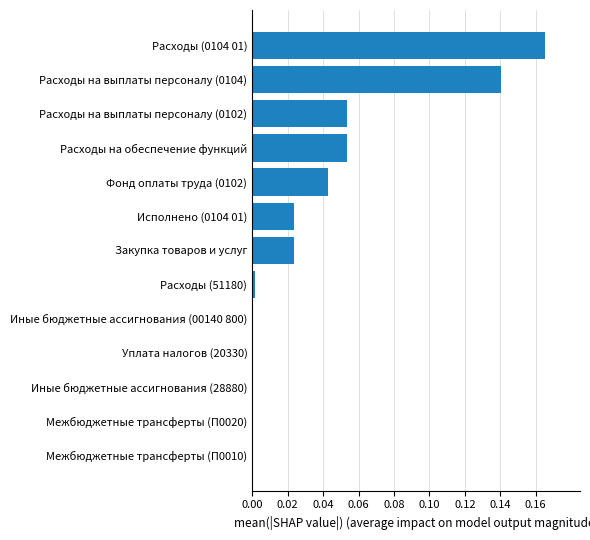

Which has a higher value, Иные бюджетные ассигнования (28880) or Расходы на выплаты персоналу (0102)?

Расходы на выплаты персоналу (0102)